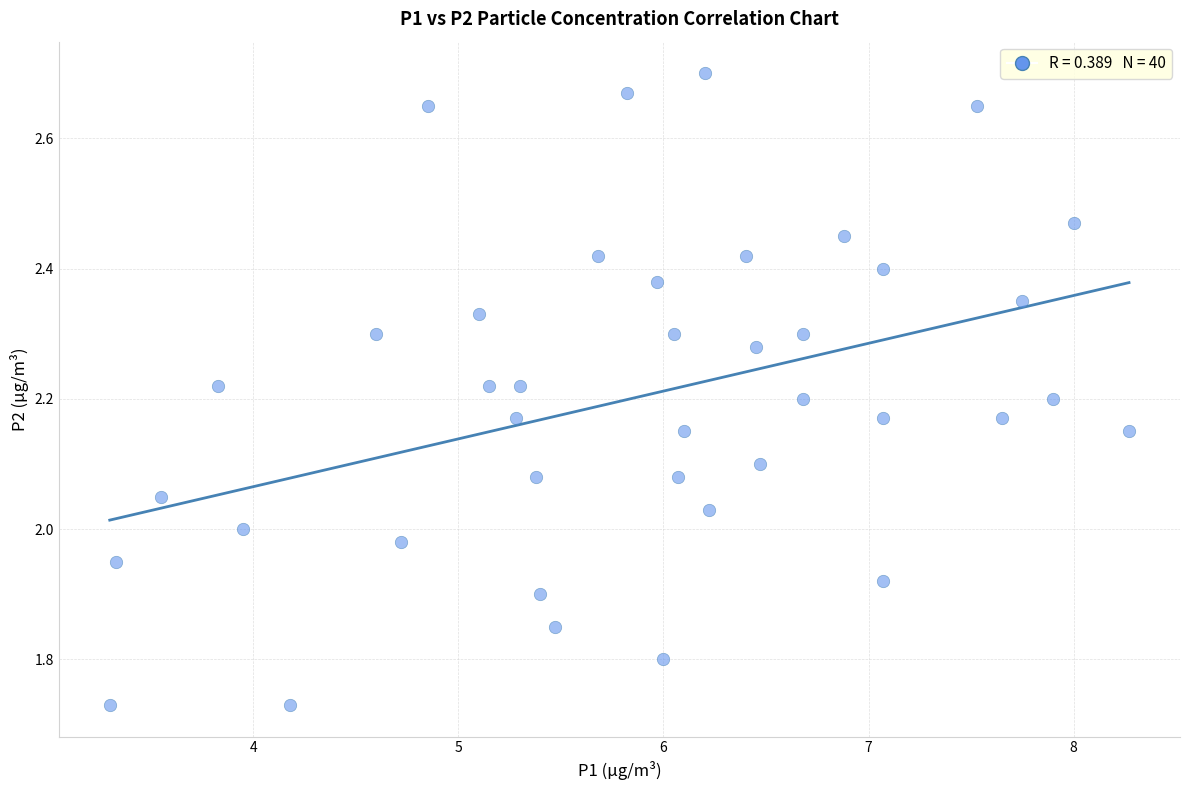

What is the range of Y values (max minus min)?

1.0